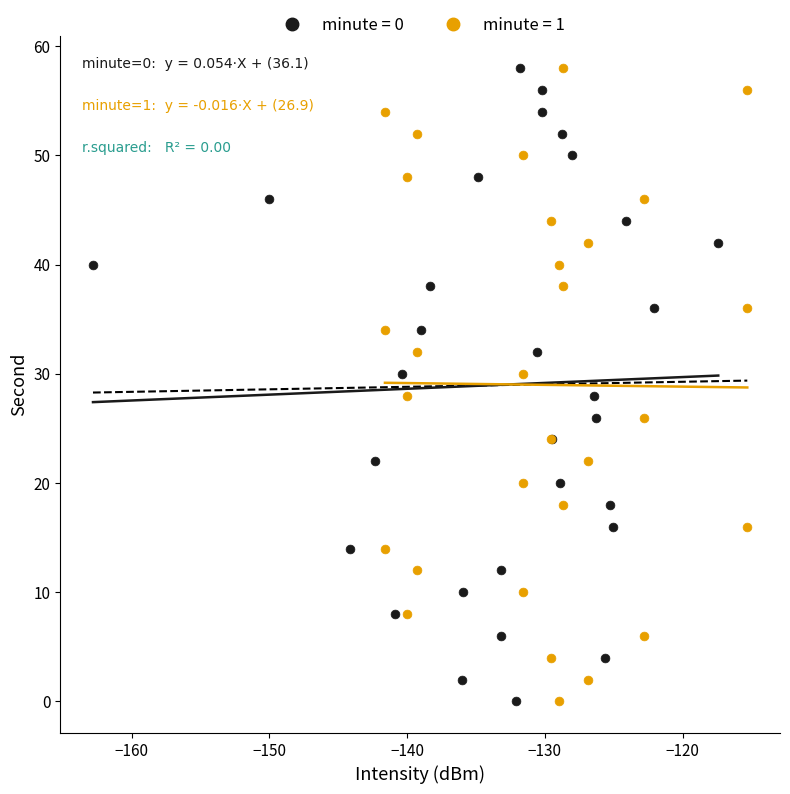

What are all the series names shown in the legend?

minute = 0, minute = 1